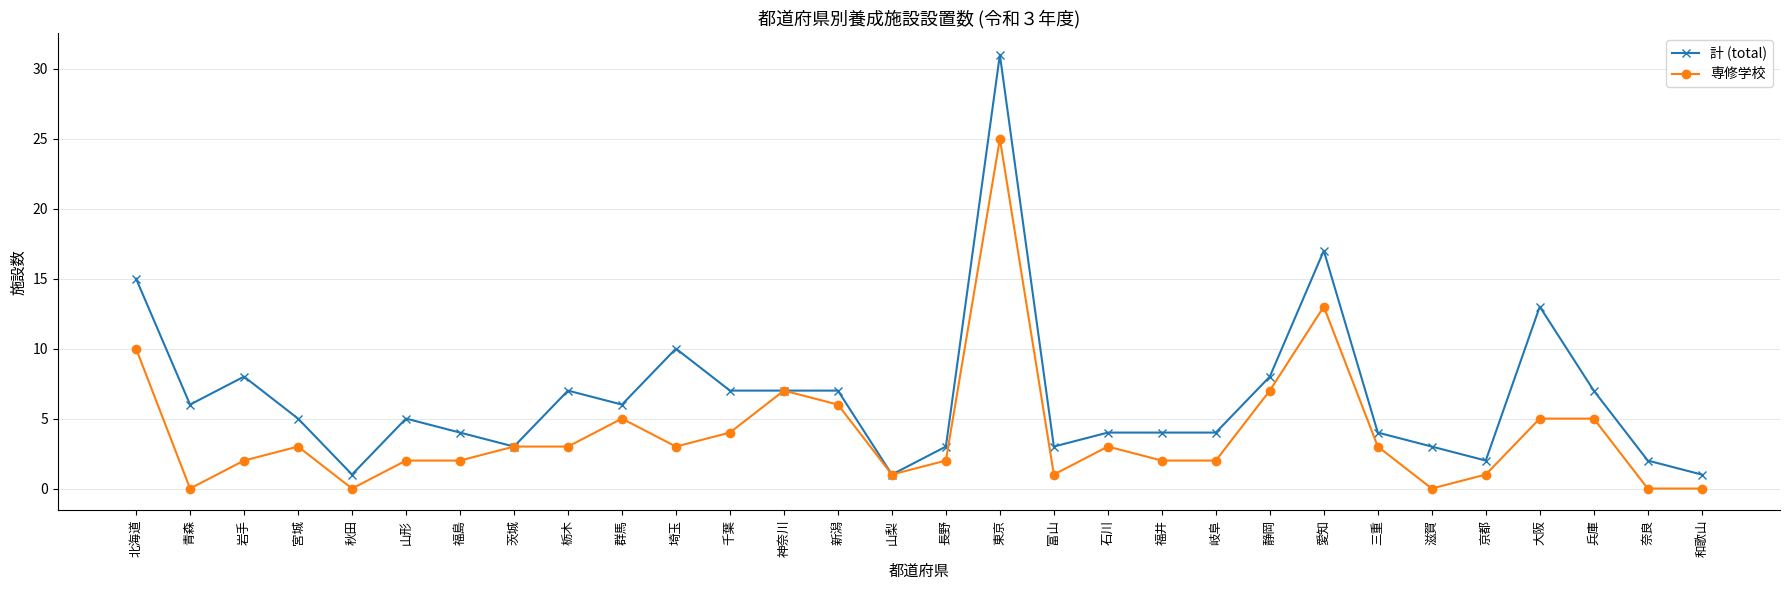

Is this an area chart (filled region under the line)?

No